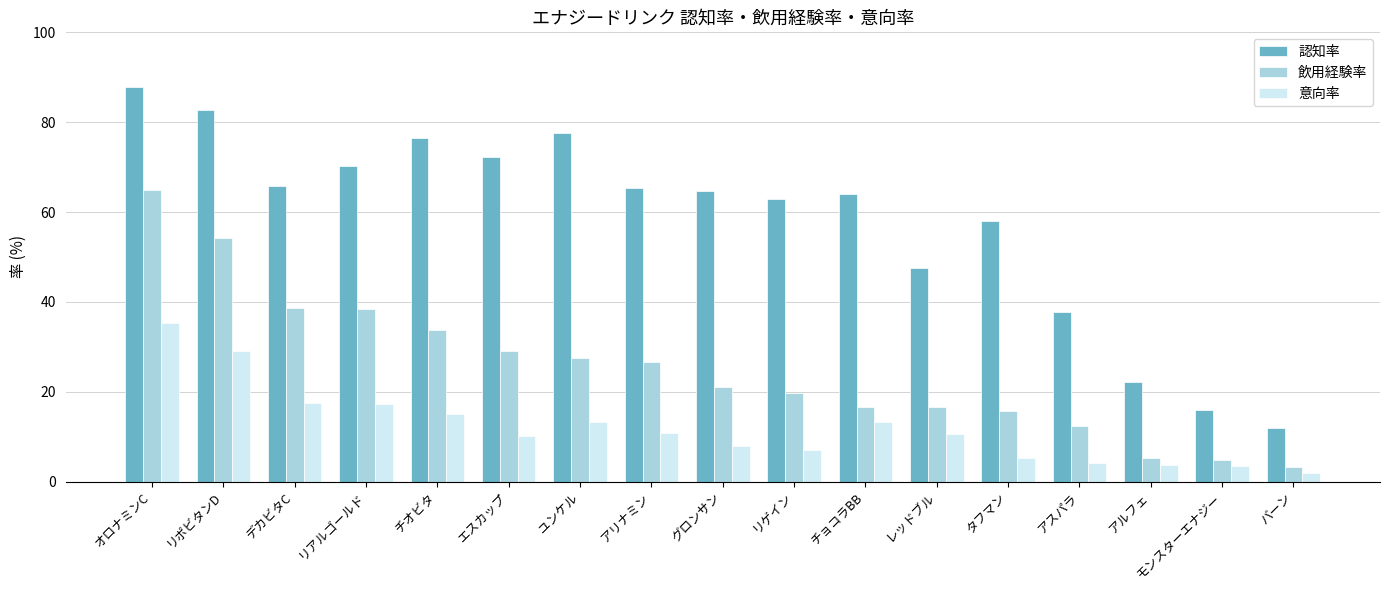

What is the lowest value of the 飲用経験率 series?

3.2